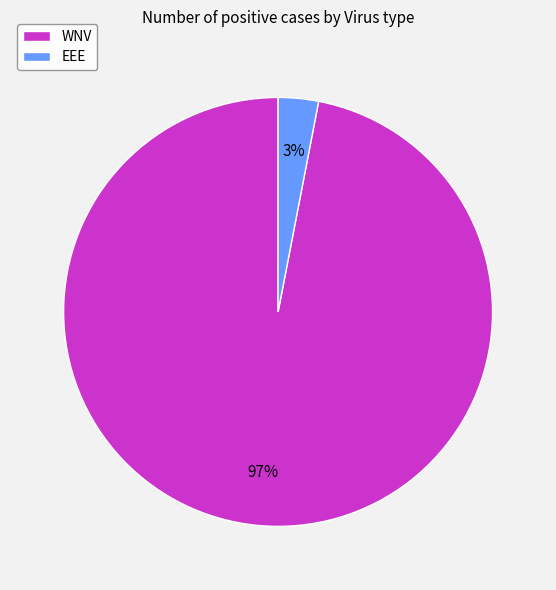

Count the number of slices in the pie.

2